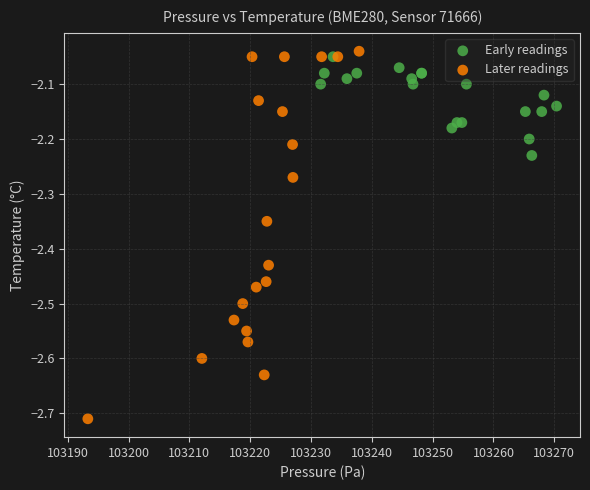

Which series reaches the minimum Y coordinate?

Later readings